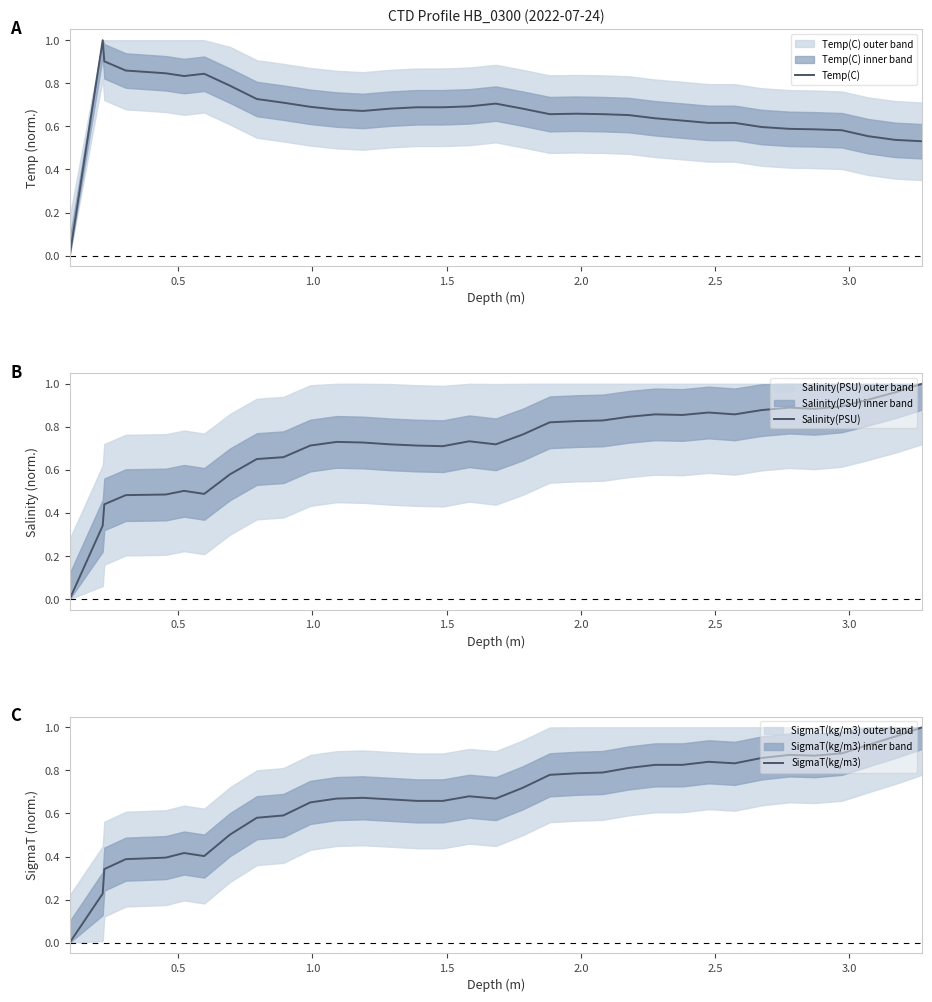

Reading right to left, extract all data points from this chart.

Temp(C): 0.5	0.5	0.6	0.6	0.6	0.6	0.6	0.6	0.6	0.6	0.6	0.7	0.7	0.7	0.7	0.7	0.7	0.7	0.7	0.7	0.7	0.7	0.7	0.7	0.7	0.7	0.8	0.8	0.8	0.8	0.9	0.9	1.0	0.0
Salinity(PSU): 1.0	1.0	0.9	0.9	0.9	0.9	0.9	0.9	0.9	0.9	0.9	0.8	0.8	0.8	0.8	0.8	0.7	0.7	0.7	0.7	0.7	0.7	0.7	0.7	0.7	0.7	0.6	0.5	0.5	0.5	0.5	0.4	0.3	0.0
SigmaT(kg/m3): 1.0	1.0	0.9	0.9	0.9	0.9	0.9	0.8	0.8	0.8	0.8	0.8	0.8	0.8	0.8	0.7	0.7	0.7	0.7	0.7	0.7	0.7	0.7	0.7	0.6	0.6	0.5	0.4	0.4	0.4	0.4	0.3	0.2	0.0